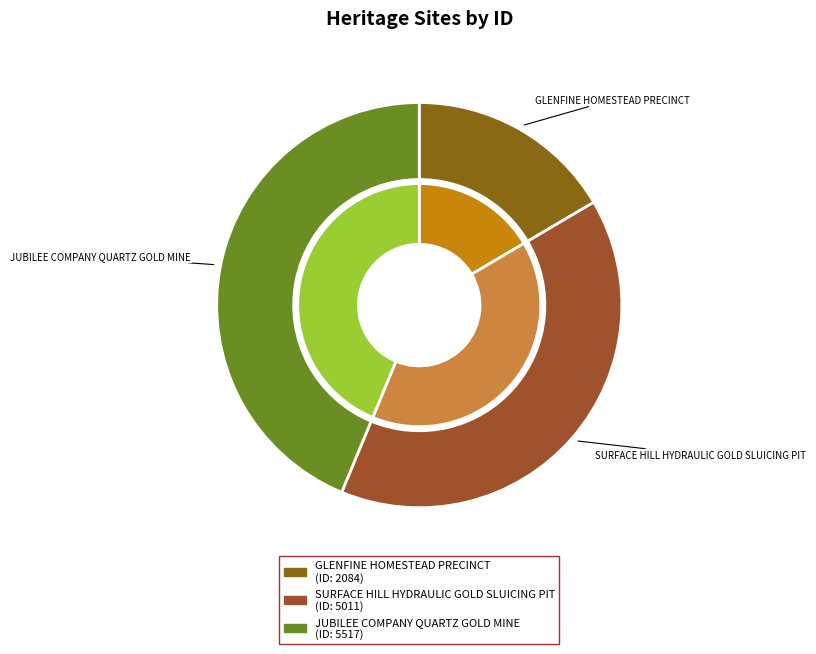

Which has a higher value, SURFACE HILL HYDRAULIC GOLD SLUICING PIT or GLENFINE HOMESTEAD PRECINCT?

SURFACE HILL HYDRAULIC GOLD SLUICING PIT